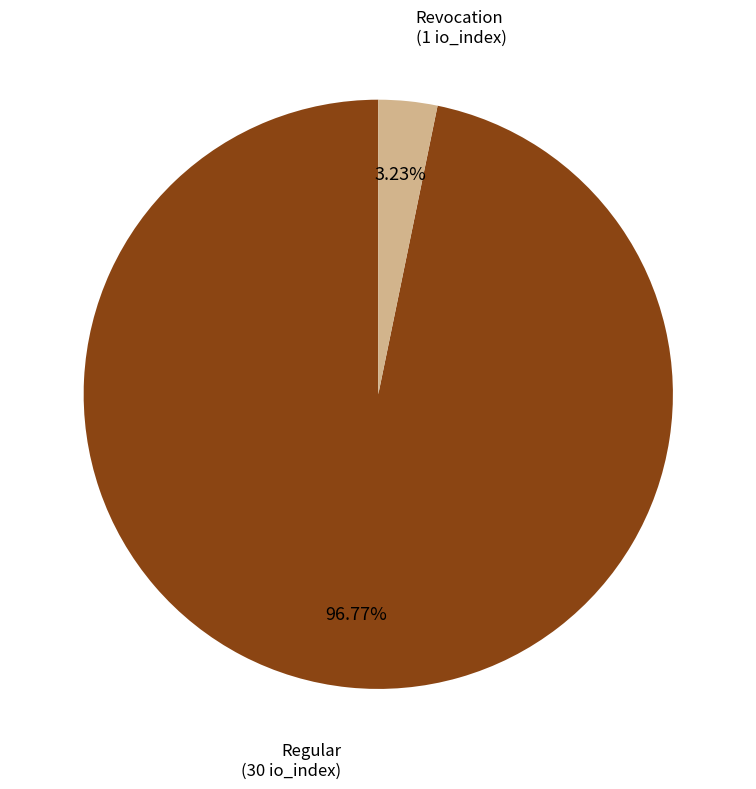

Rank the categories by value from lowest to highest.

Revocation, Regular